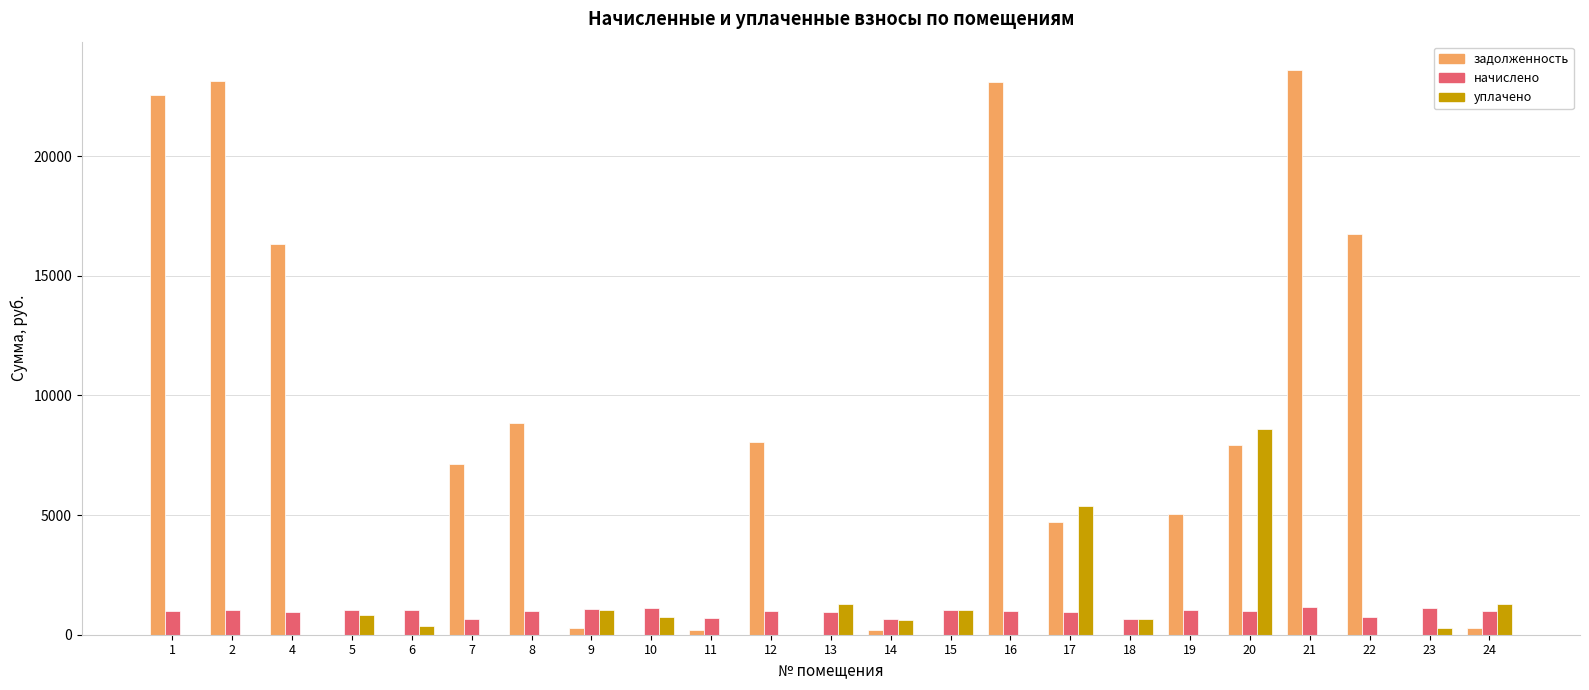

Which series has the largest total across all categories?

задолженность